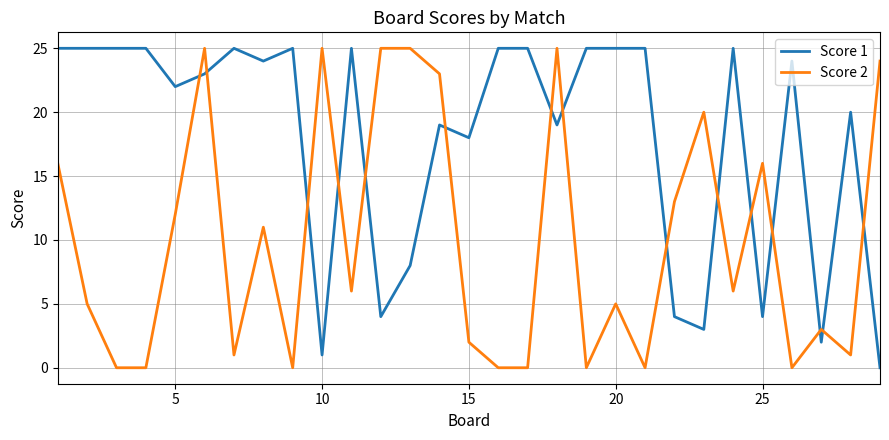

How many values in the Score 1 series are below 24?

14